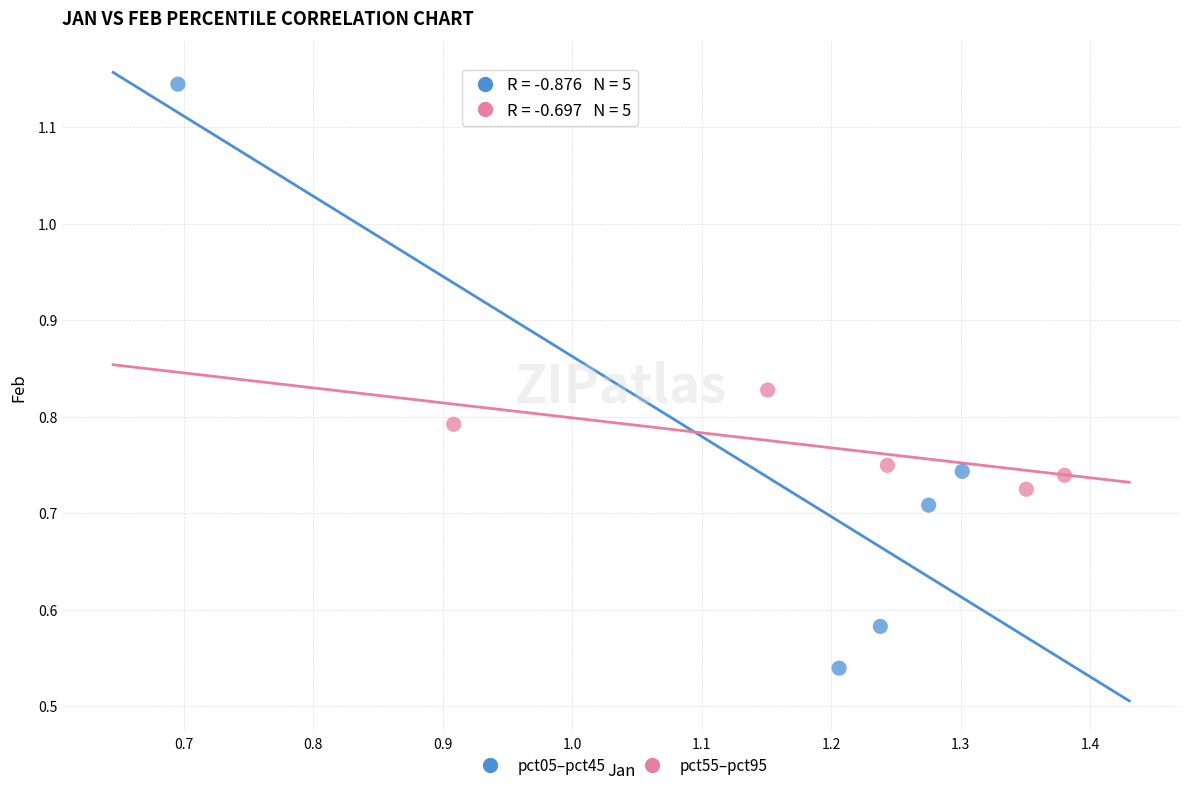

Which series reaches the minimum Y coordinate?

pct05–pct45